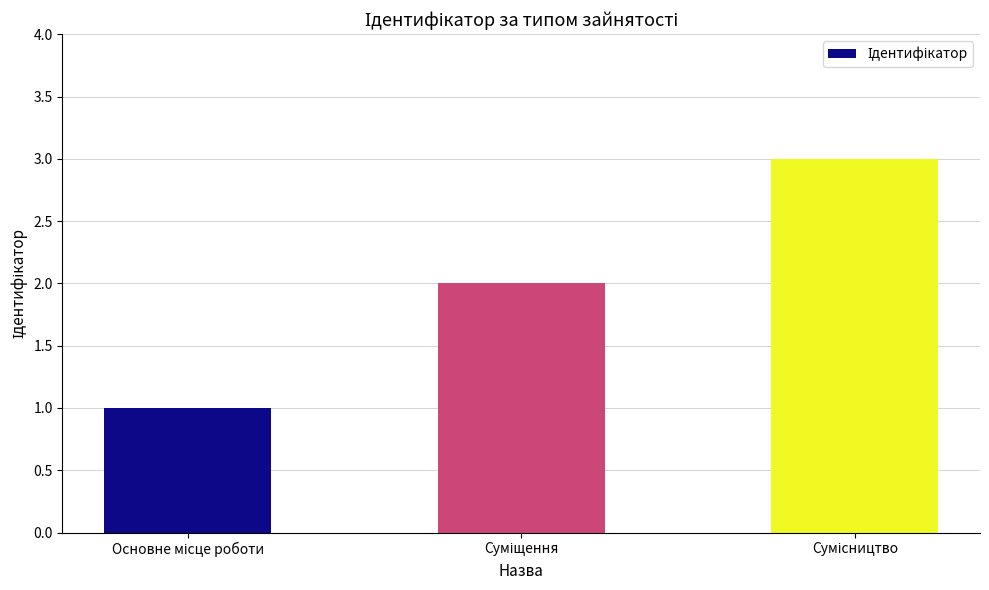

How many series are shown in this chart?

1